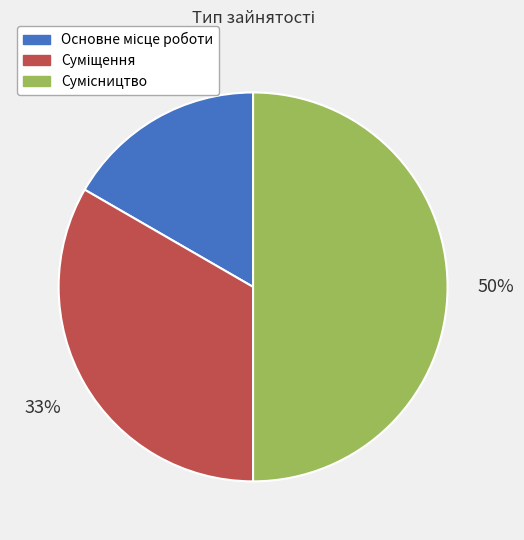

To the nearest percent, what is the average slice percentage?

33%